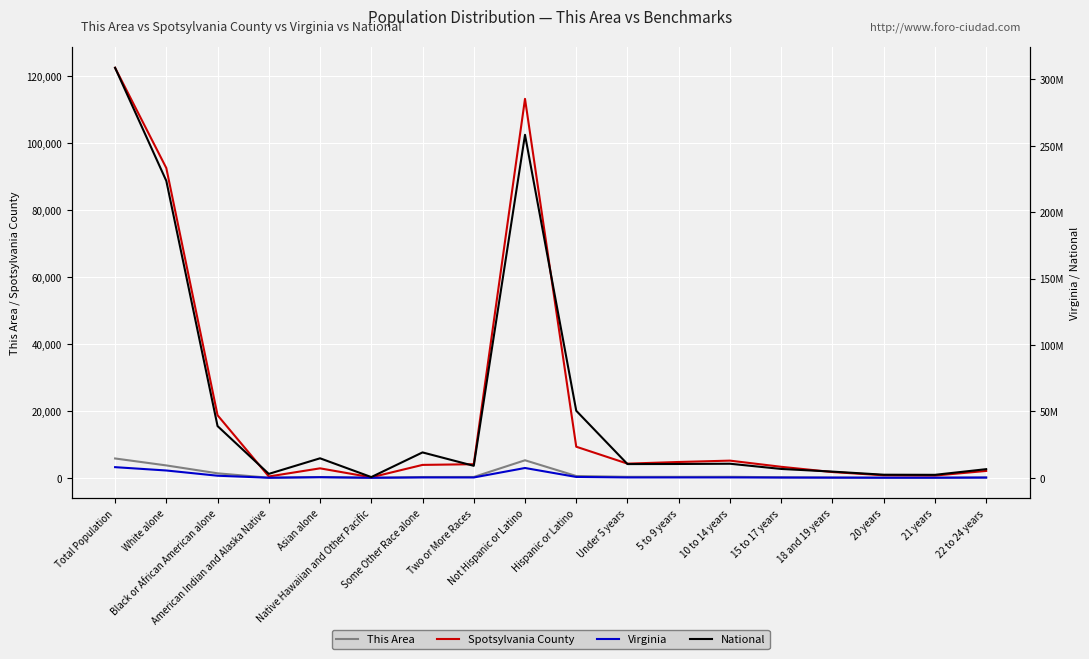

True or false: National and This Area cross at least once.

False